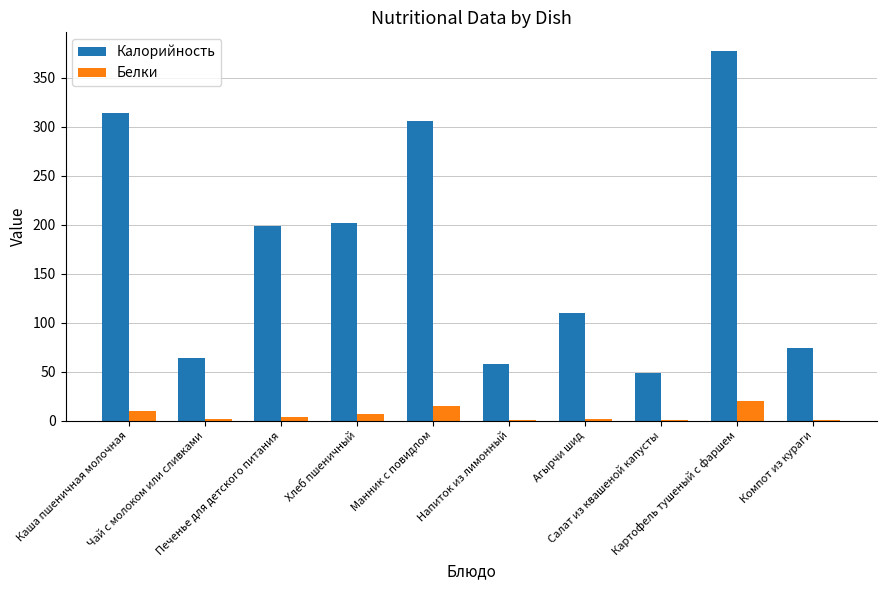

What is the highest value of the Белки series?

19.7